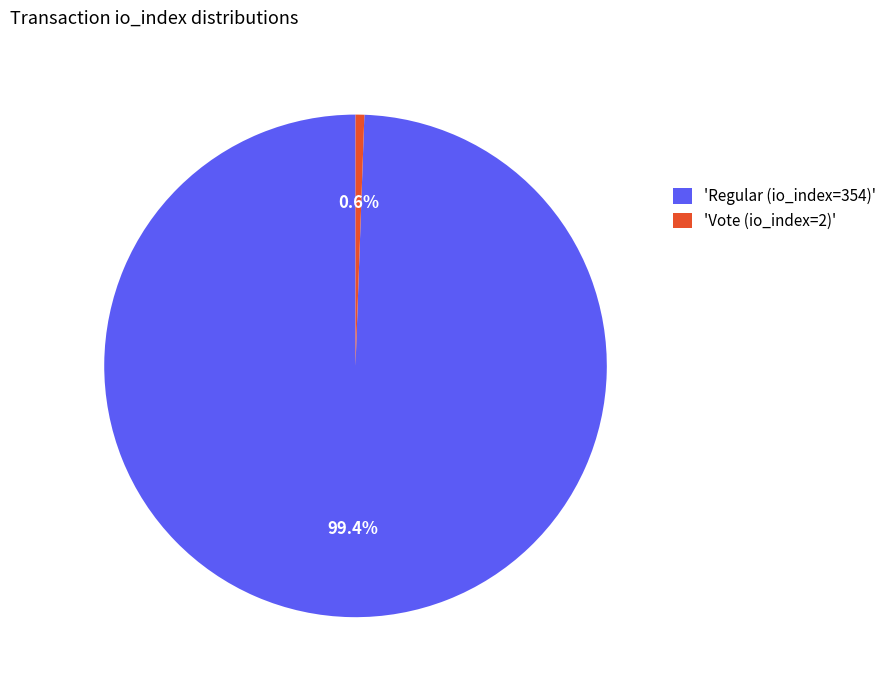

Which category has the biggest portion of the pie?

'Regular (io_index=354)'